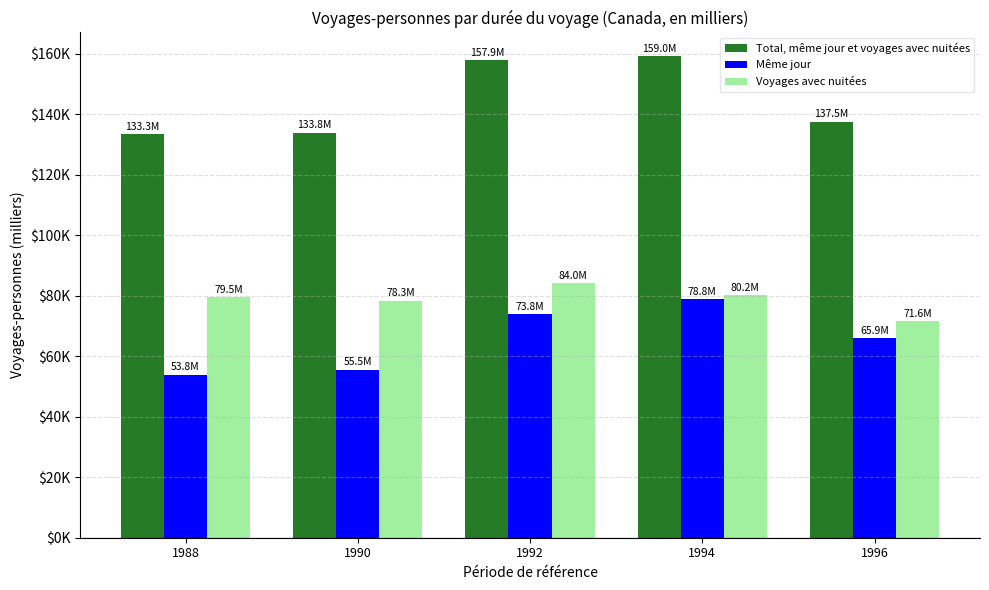

Are the bars horizontal?

No